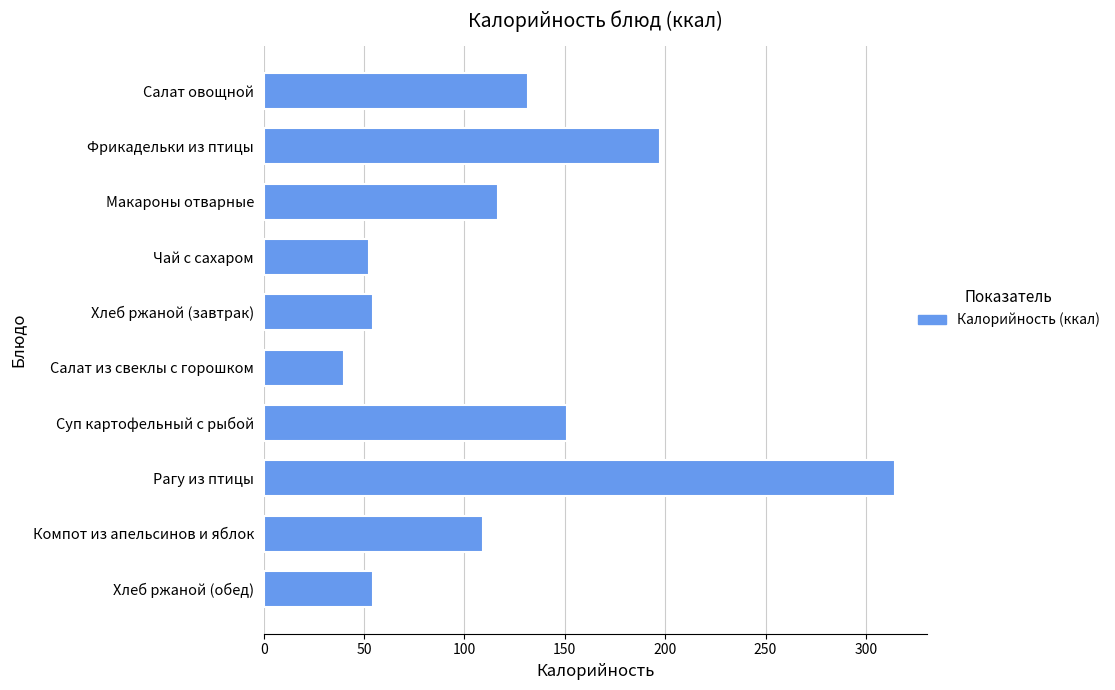

What is the difference between the values at Чай с сахаром and Макароны отварные?

64.1